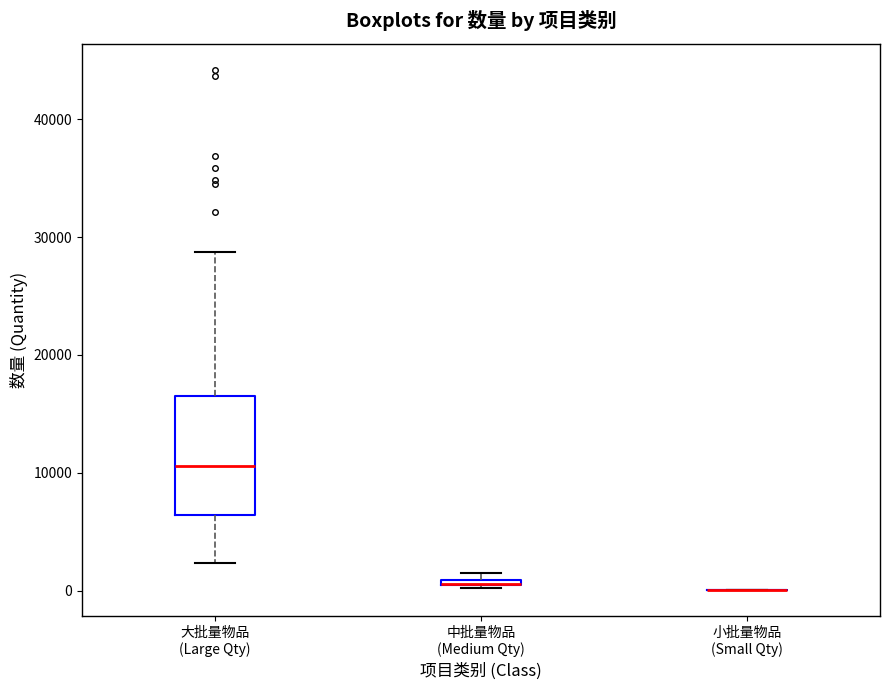

Comparing the boxes themselves (not the whiskers), which one is the tallest?

大批量物品 (Large Qty)